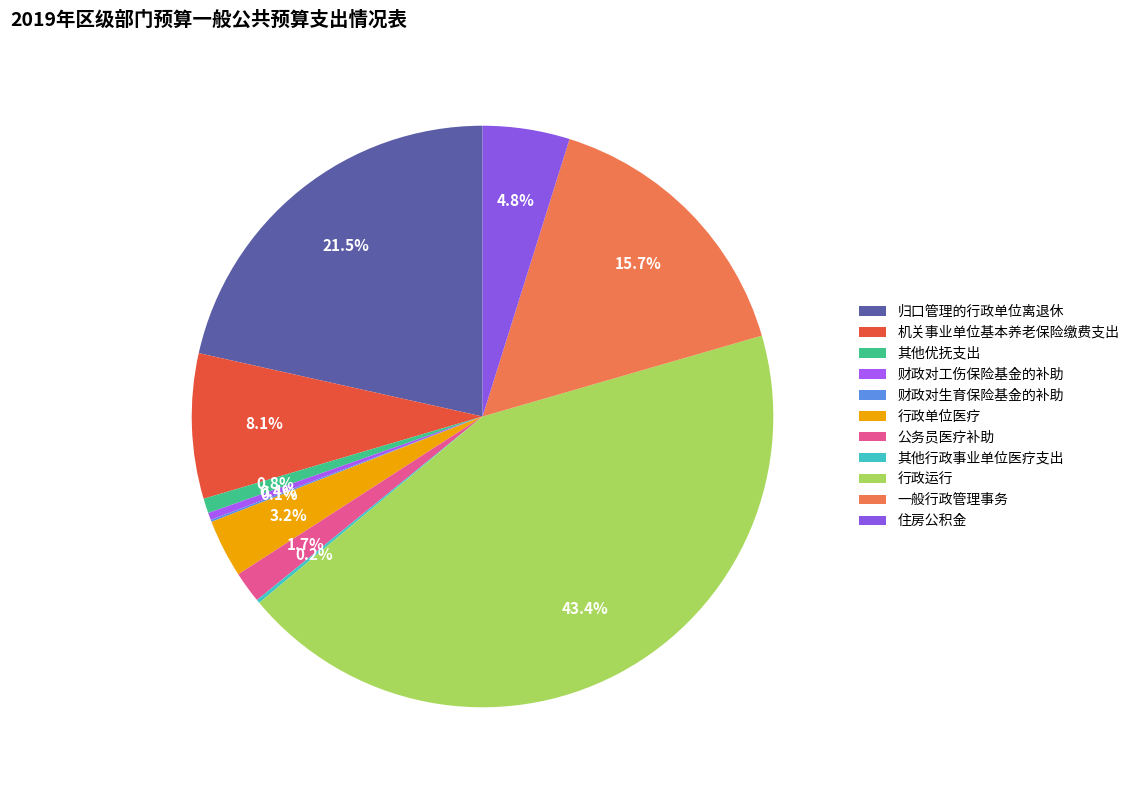

Does 一般行政管理事务 account for over 50% of the chart?

No